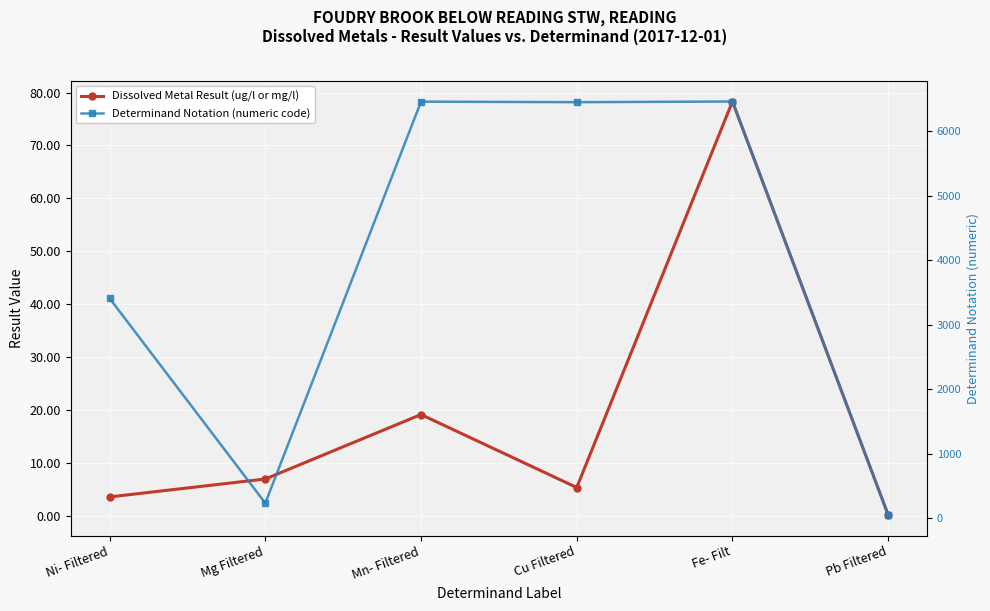

What is the sum of all Dissolved Metal Result (ug/l or mg/l) values?

113.2